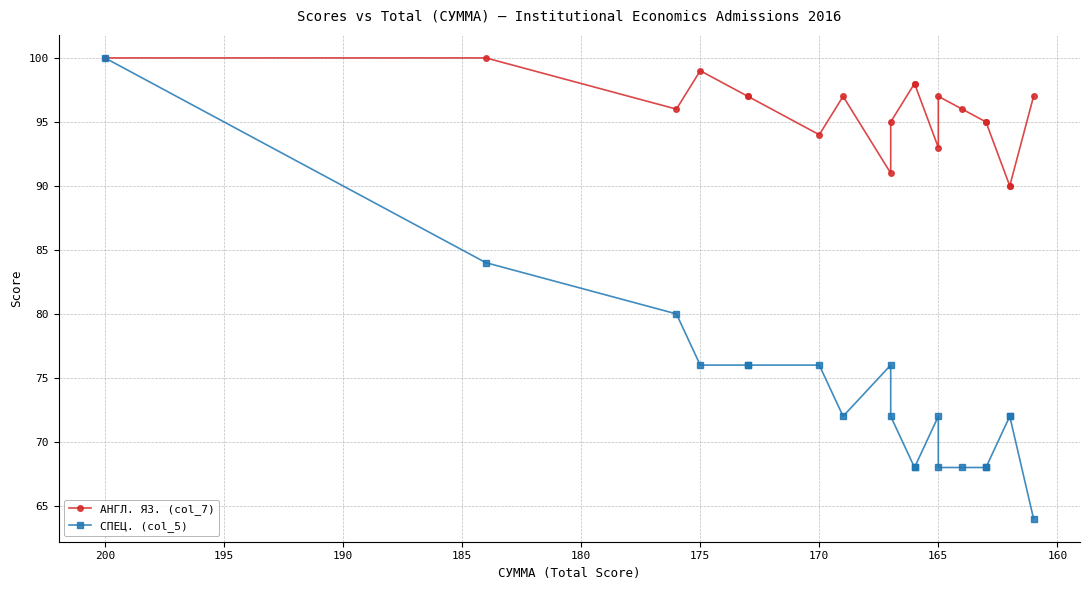

List the series in order of their peak value, lowest first.

АНГЛ. ЯЗ. (col_7), СПЕЦ. (col_5)